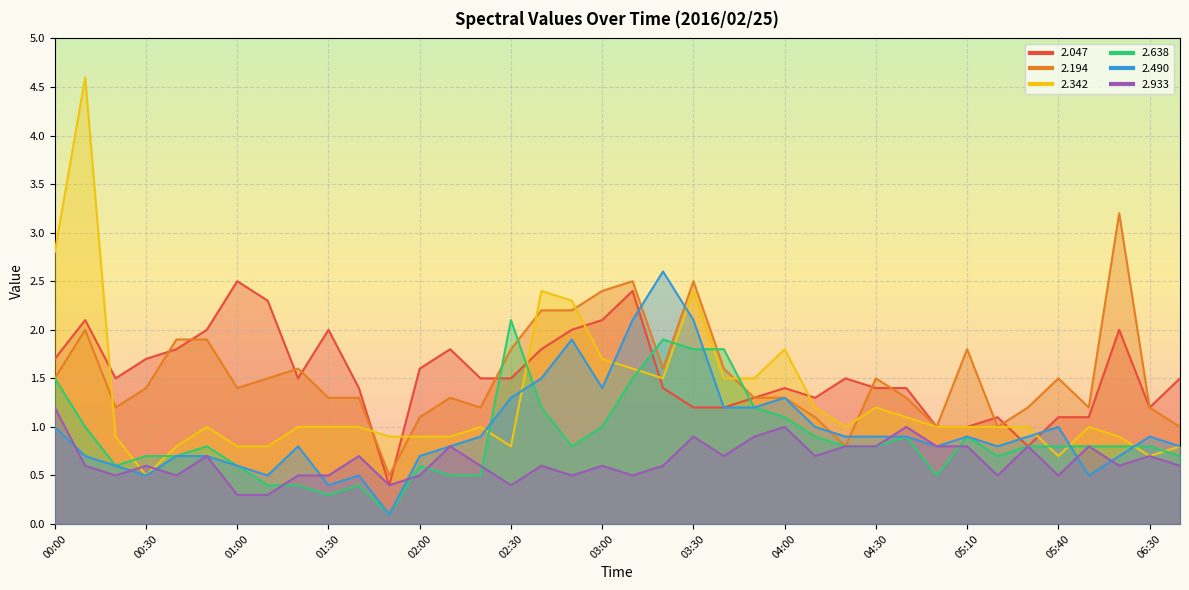

Between 06:30 and 03:40, which is larger?

06:30